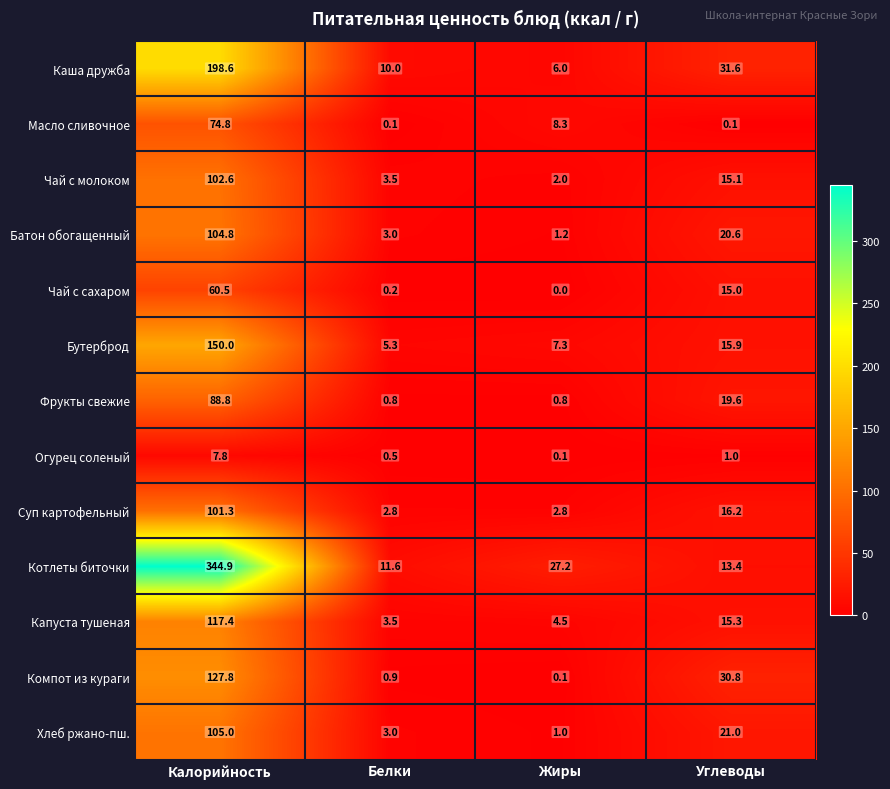

List the series in order of their peak value, highest first.

Котлеты биточки, Каша дружба, Бутерброд, Компот из кураги, Капуста тушеная, Хлеб ржано-пш., Батон обогащенный, Чай с молоком, Суп картофельный, Фрукты свежие, Масло сливочное, Чай с сахаром, Огурец соленый